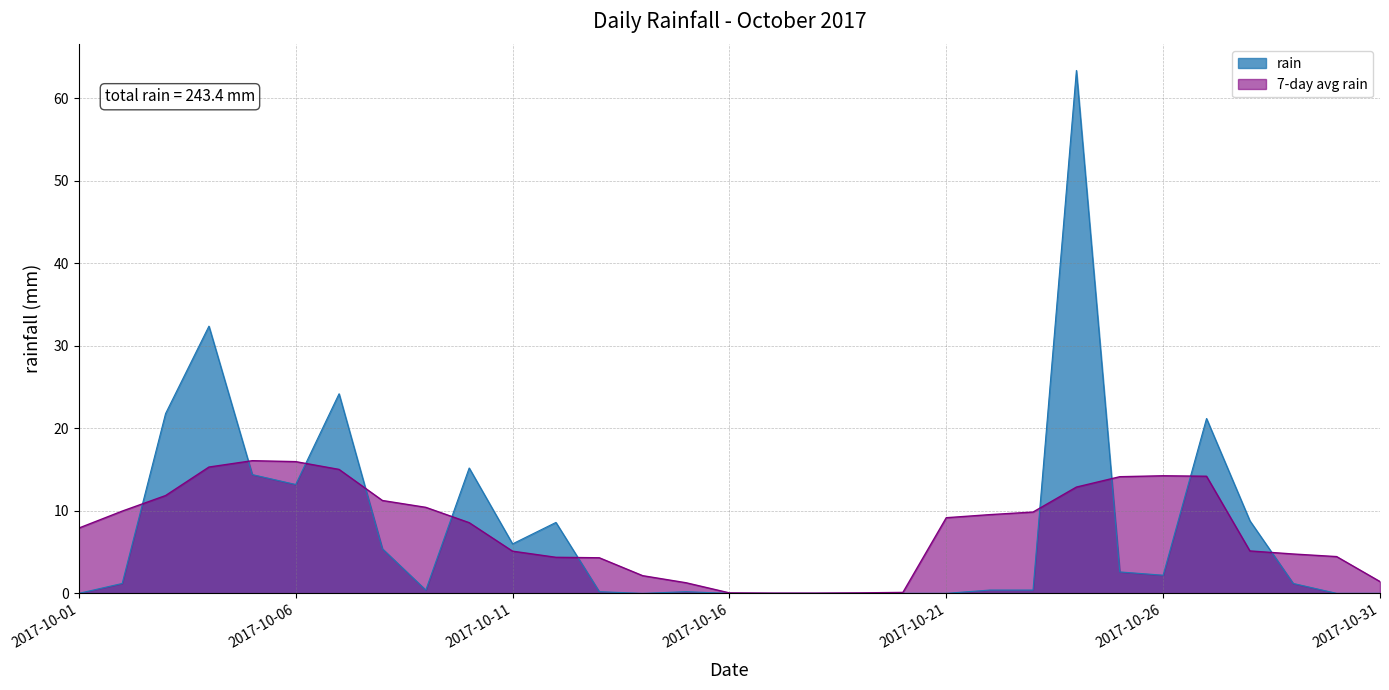

What is the sum of all values?

243.4